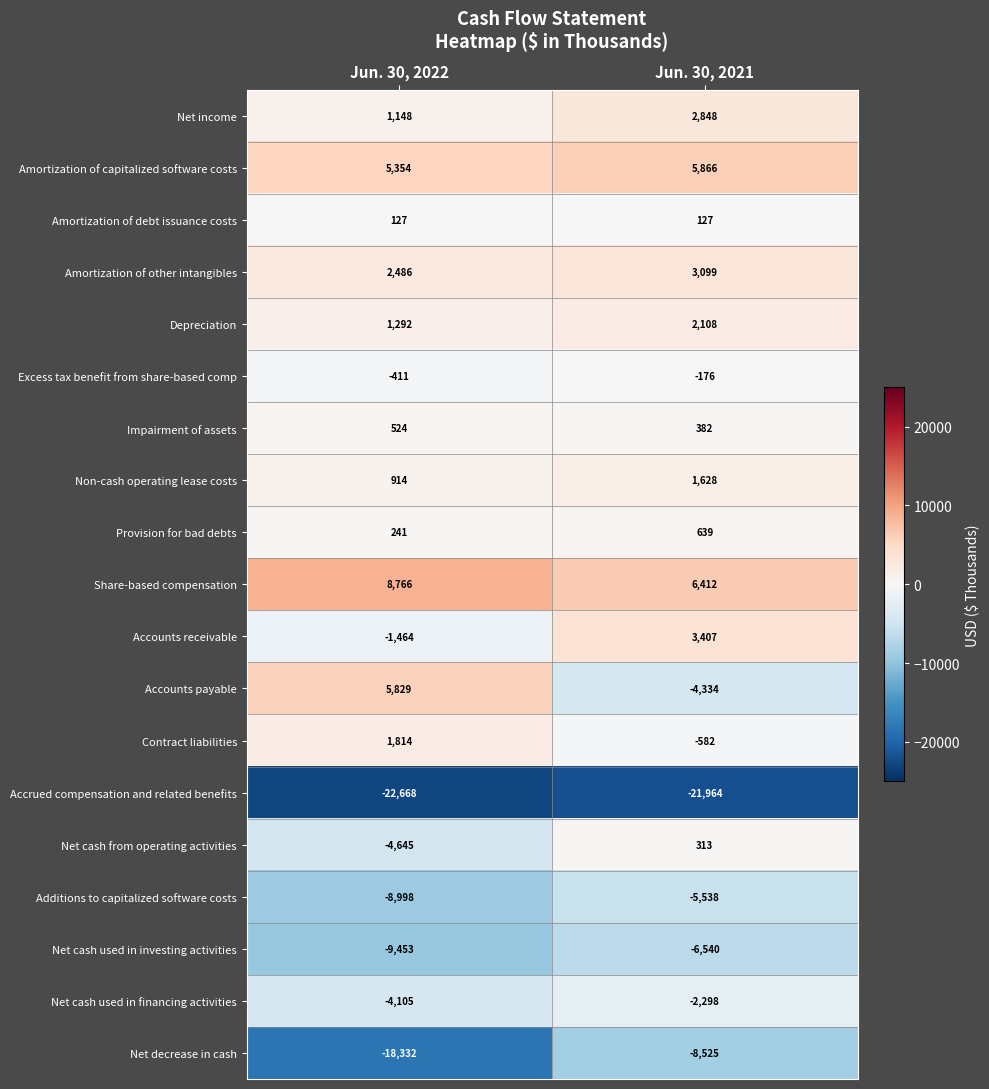

What is the highest value of the Non-cash operating lease costs series?

1628